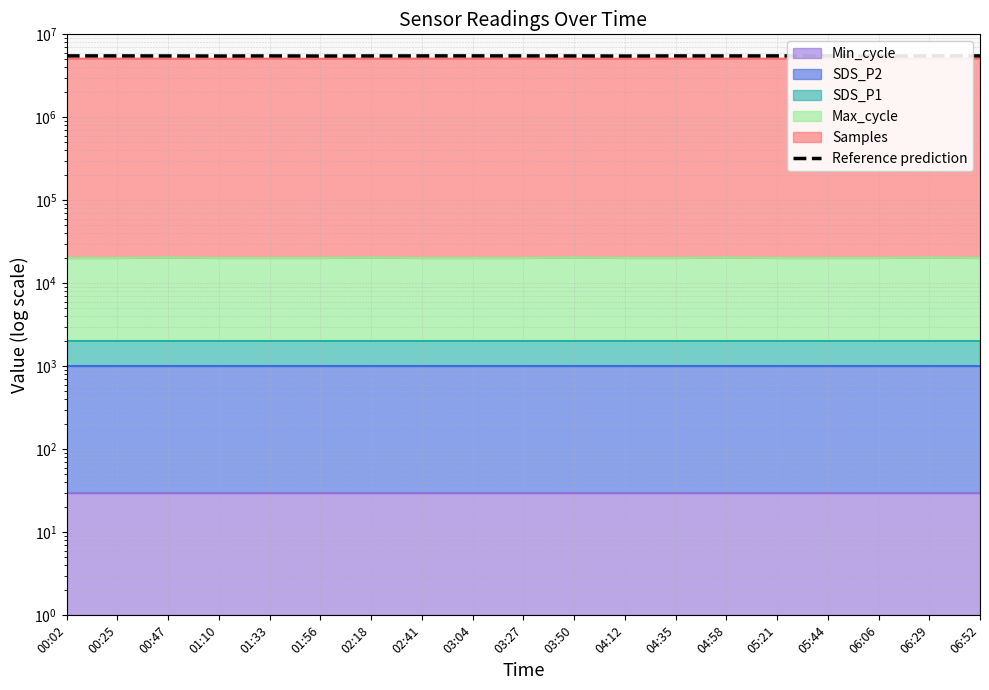

The chart shows a value of 5496387.2 at 02:41. True or false?

True